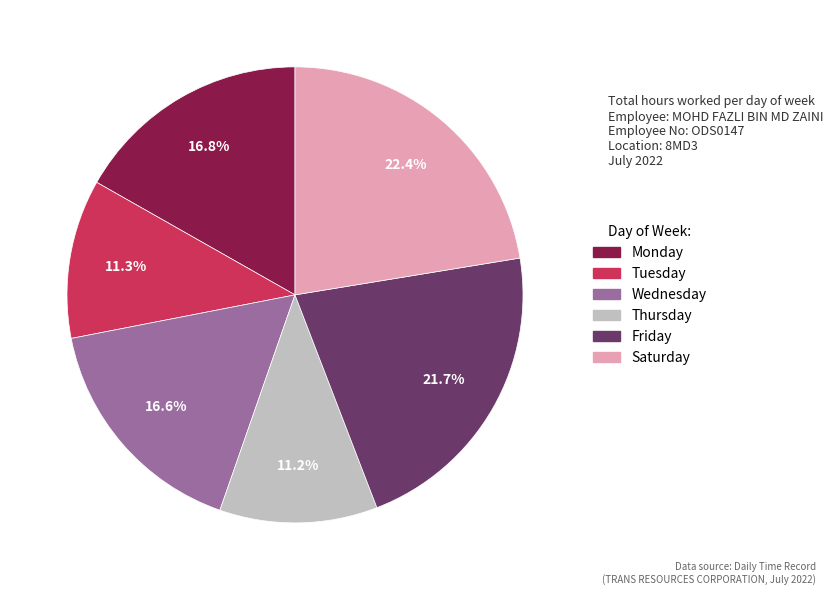

Is there any slice that represents more than half of the pie?

No